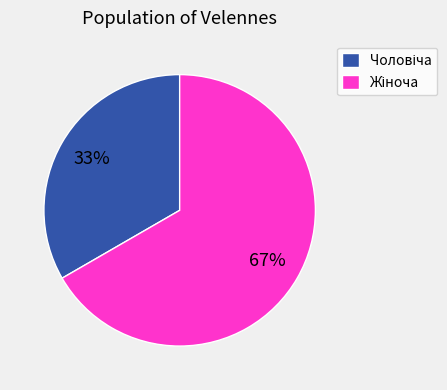

Is there a majority slice in this chart?

Yes